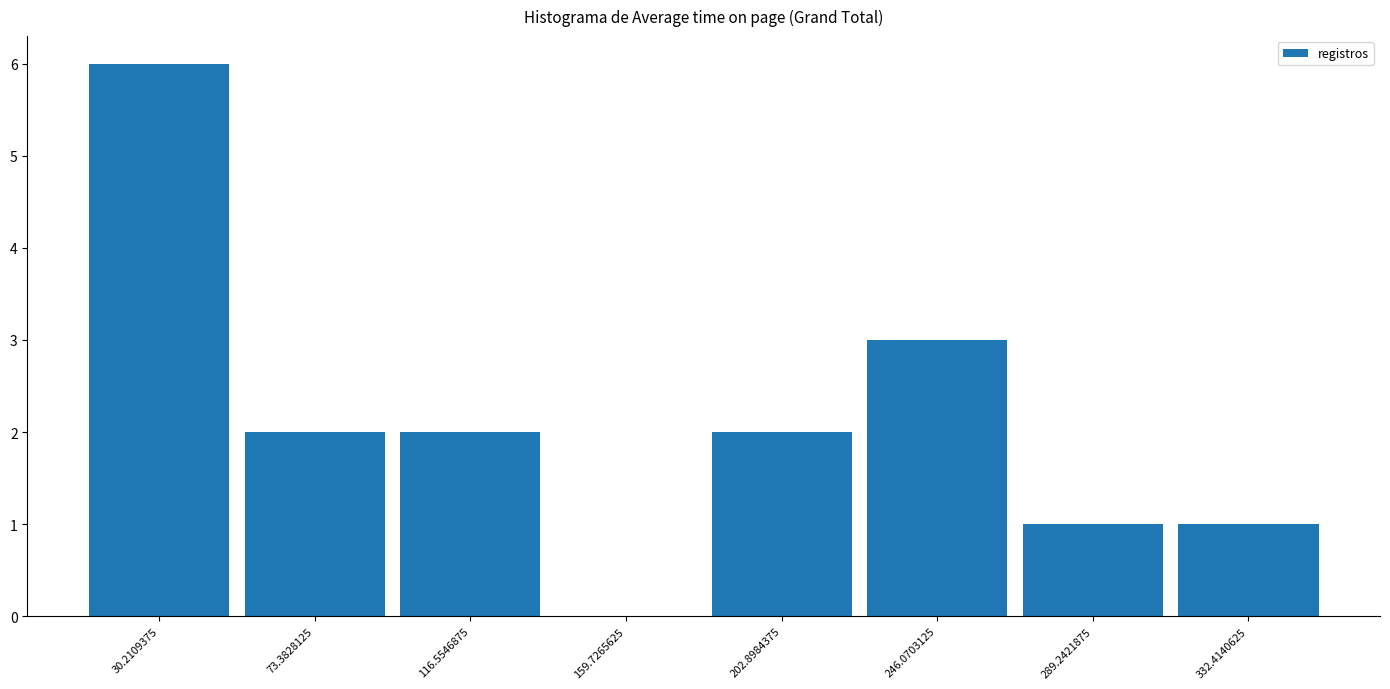

Over which range of the x-axis is the bar tallest?

10 to 50